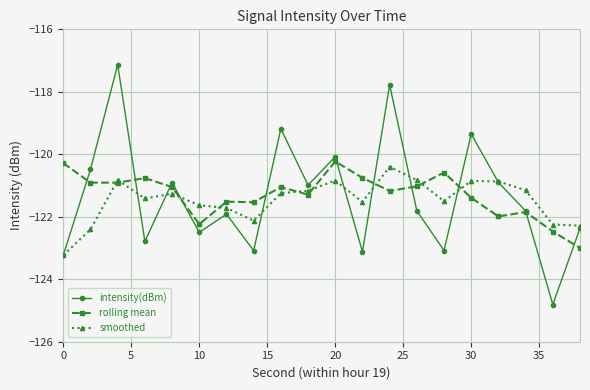

What is the lowest value of the intensity(dBm) series?

-124.8